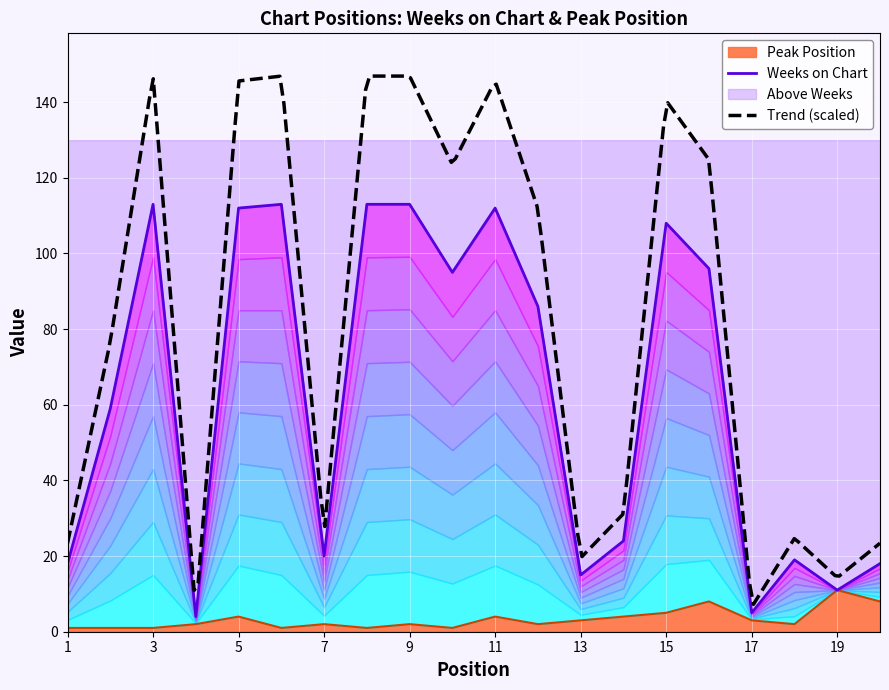

What is the approximate value of Weeks on Chart at 17?

5